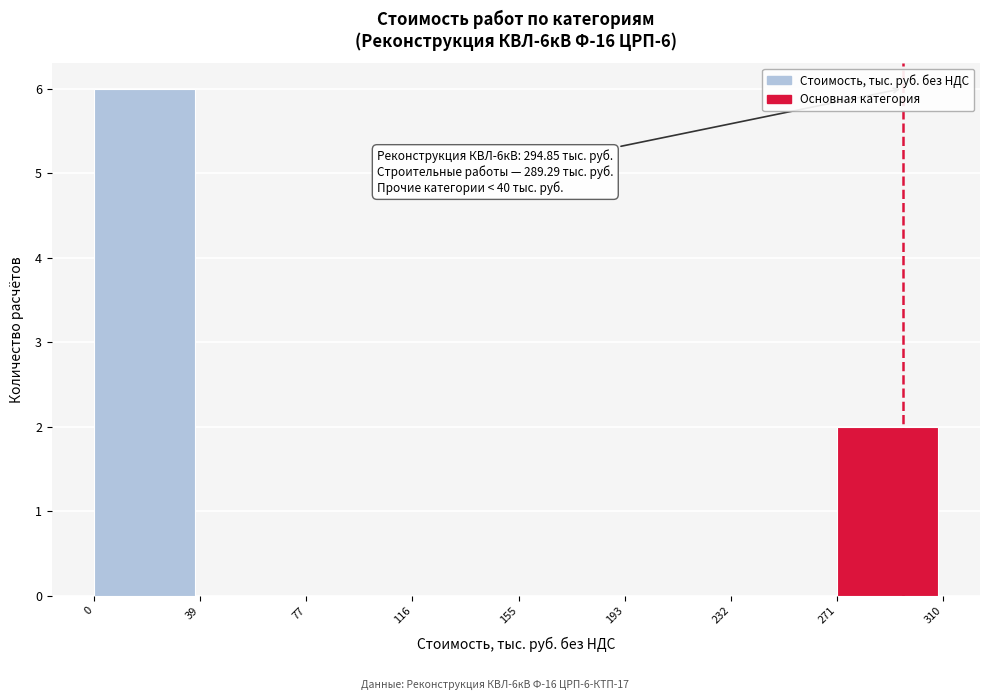

Which range on the x-axis has the tallest bar?

0 to 39